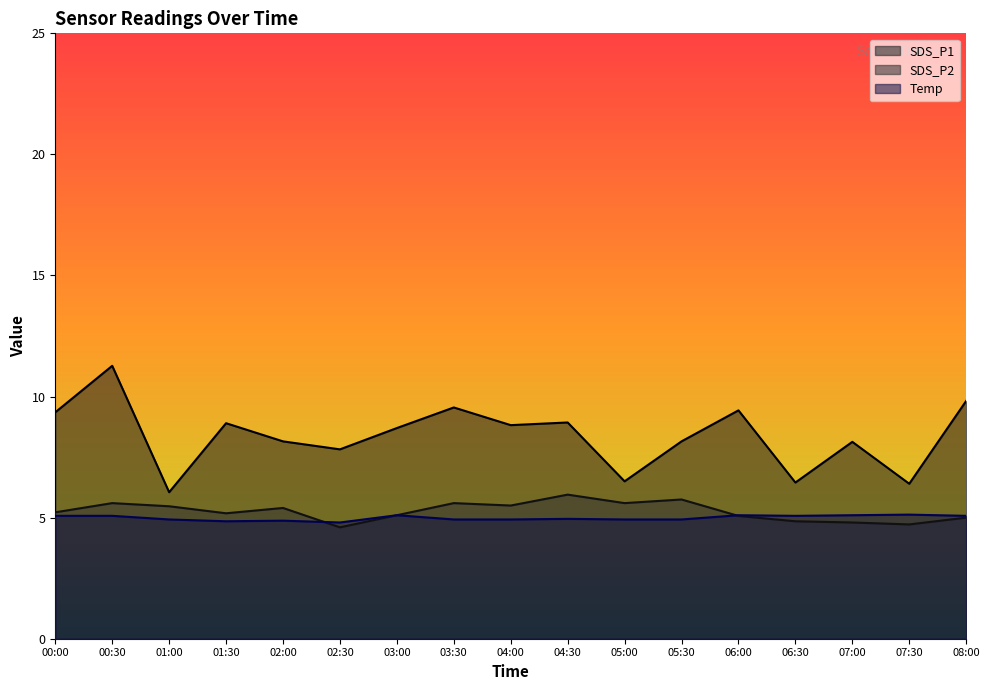

How many interior local peaks does the Temp series have?

5